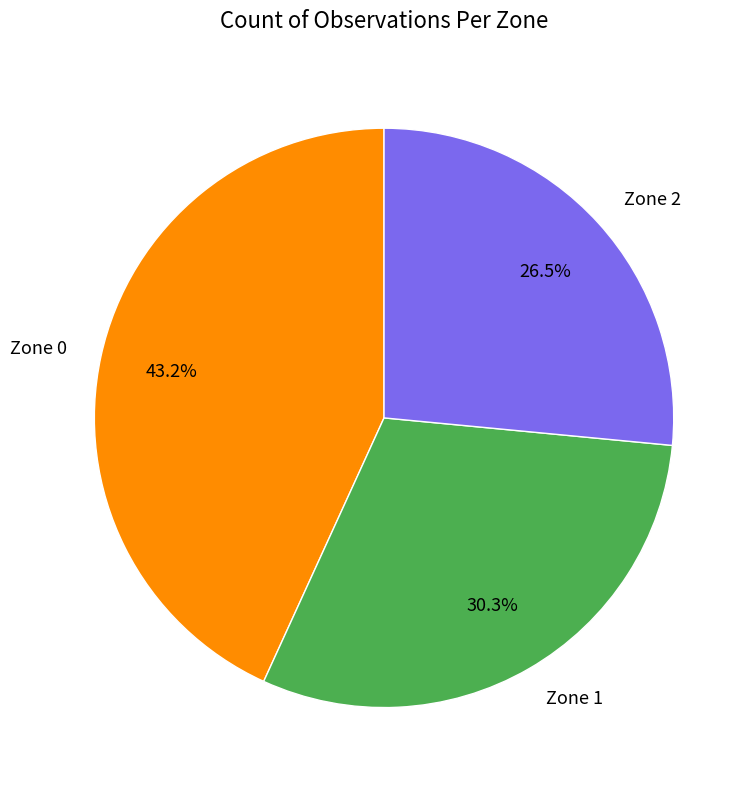

What is the smallest slice in the pie chart?

Zone 2